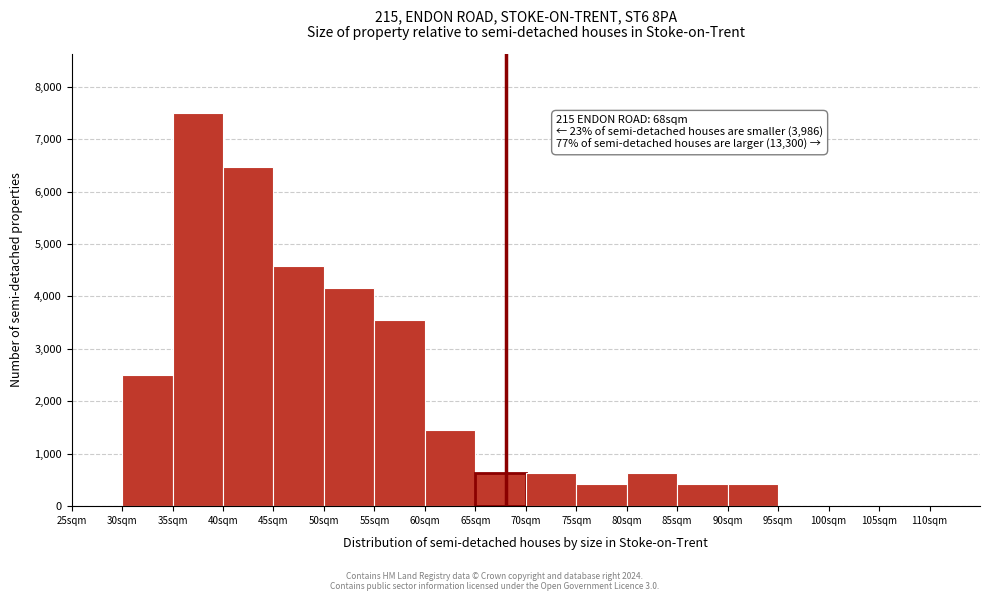

Which range on the x-axis has the tallest bar?

35 to 40